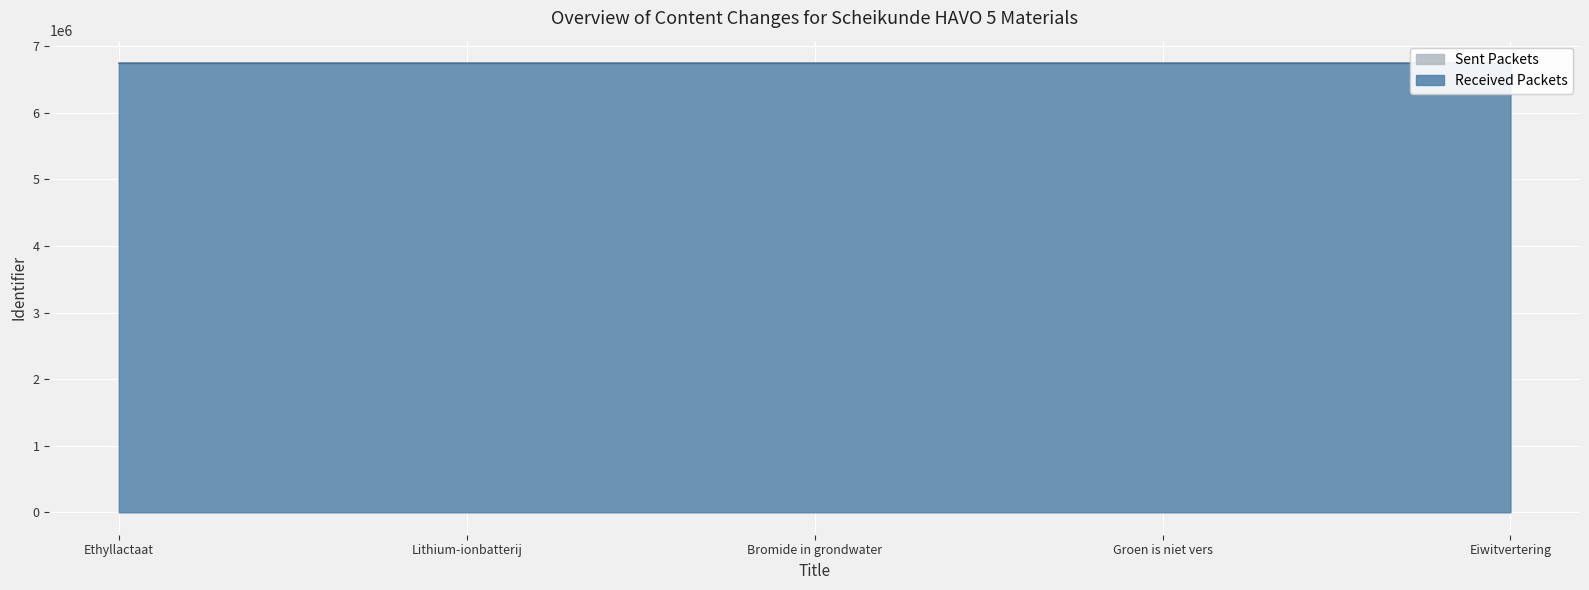

At how many categories does at least one series exceed 6747862?

3